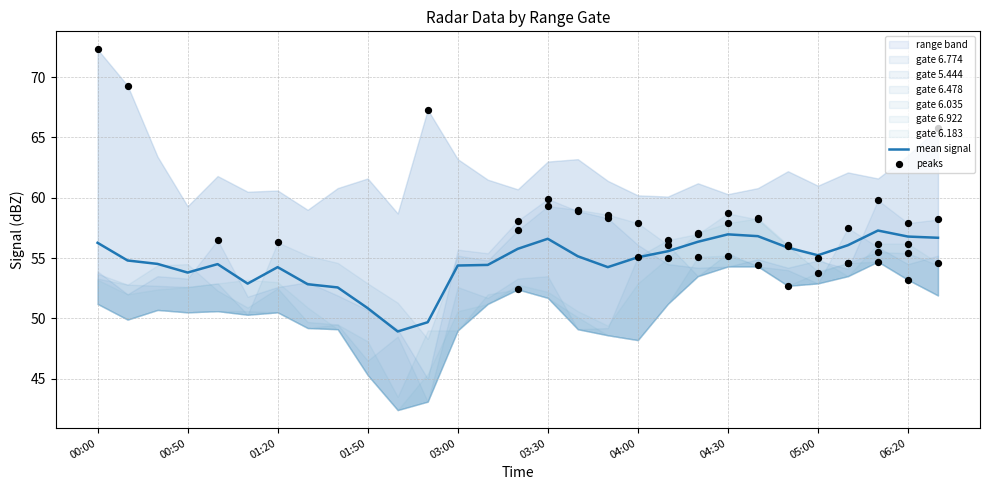

What is the total value across all series at 2012/04/11 02:00?

293.5